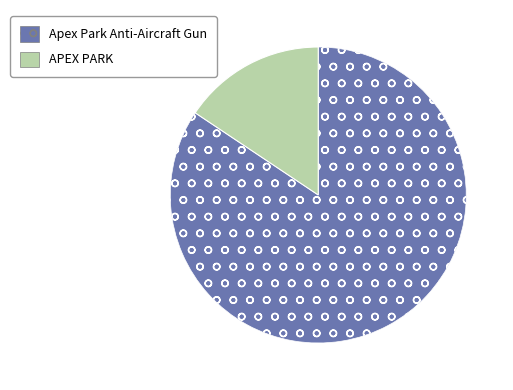

Combined, do Apex Park Anti-Aircraft Gun and APEX PARK account for over 50%?

Yes